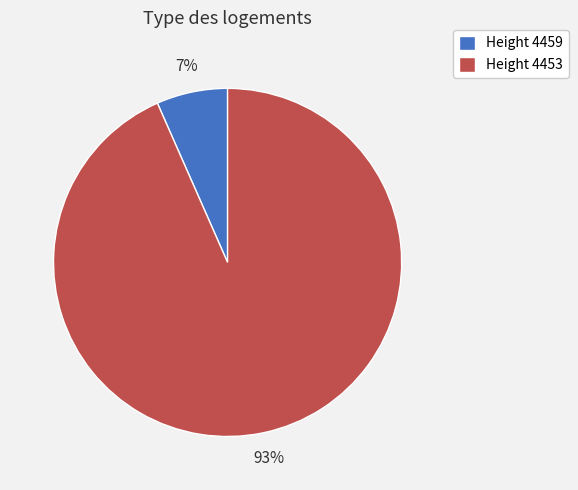

To the nearest percent, what is the combined percentage of Height 4459 and Height 4453?

100%